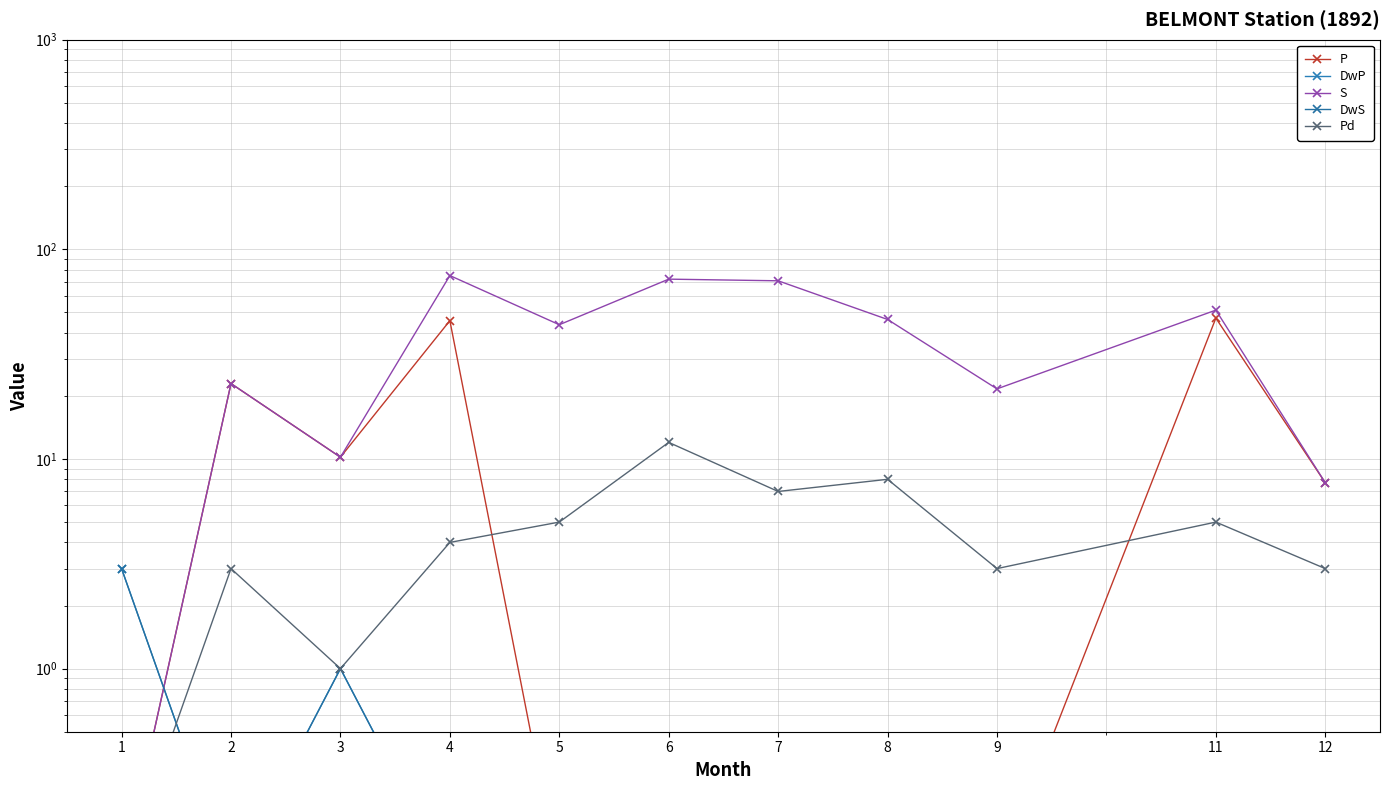

What are all the series names shown in the legend?

P, DwP, S, DwS, Pd